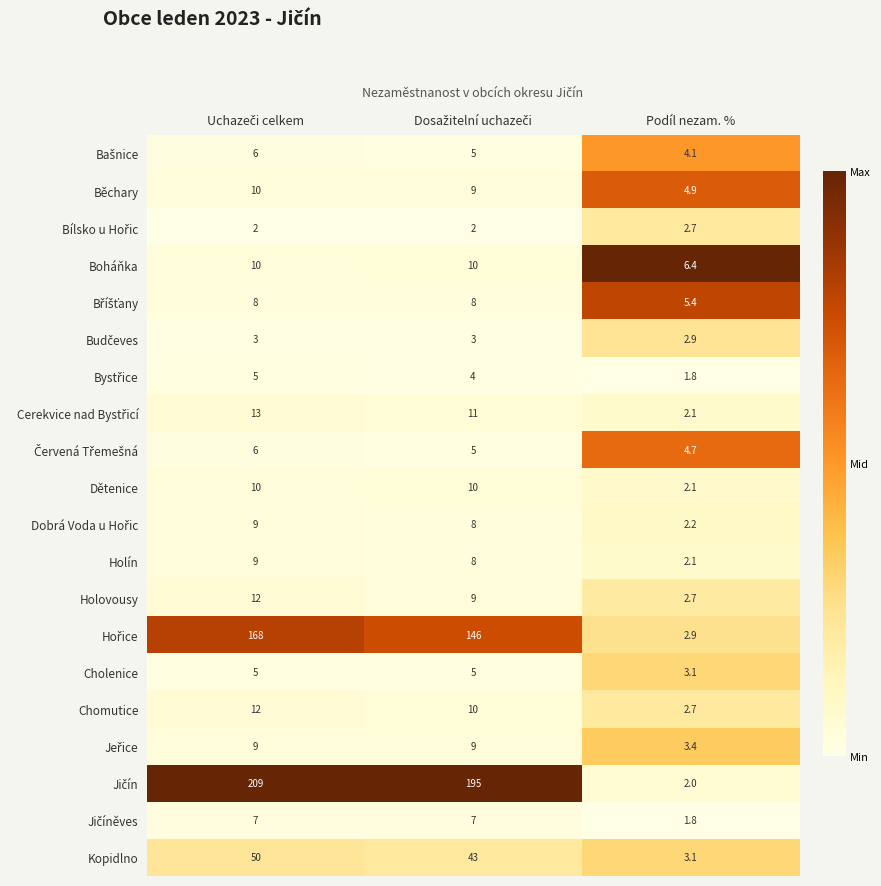

What is the average value of the Chomutice series?

8.2